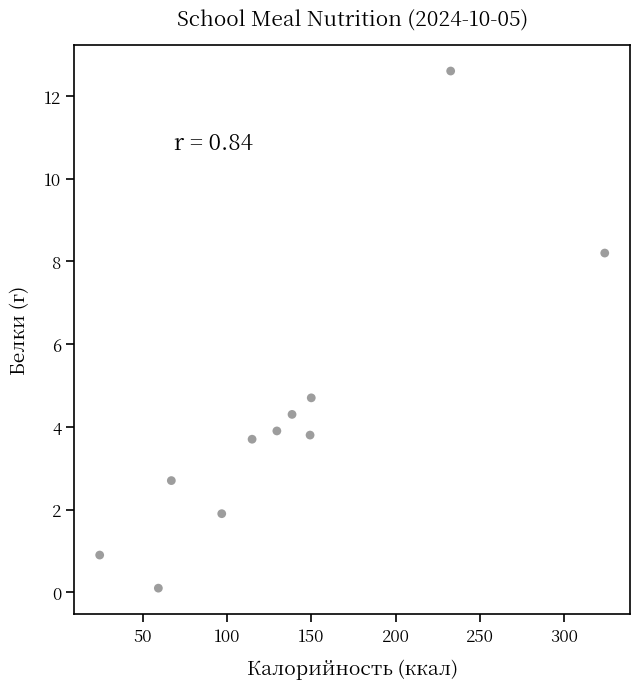

What Y value in the scatter plot is closest to 6?

4.7